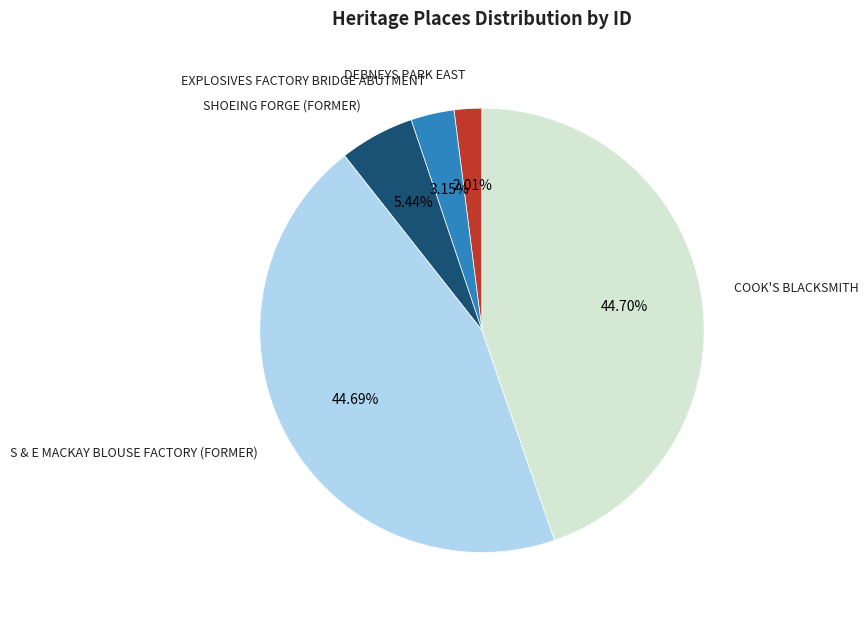

Does DEBNEYS PARK EAST account for over 50% of the chart?

No